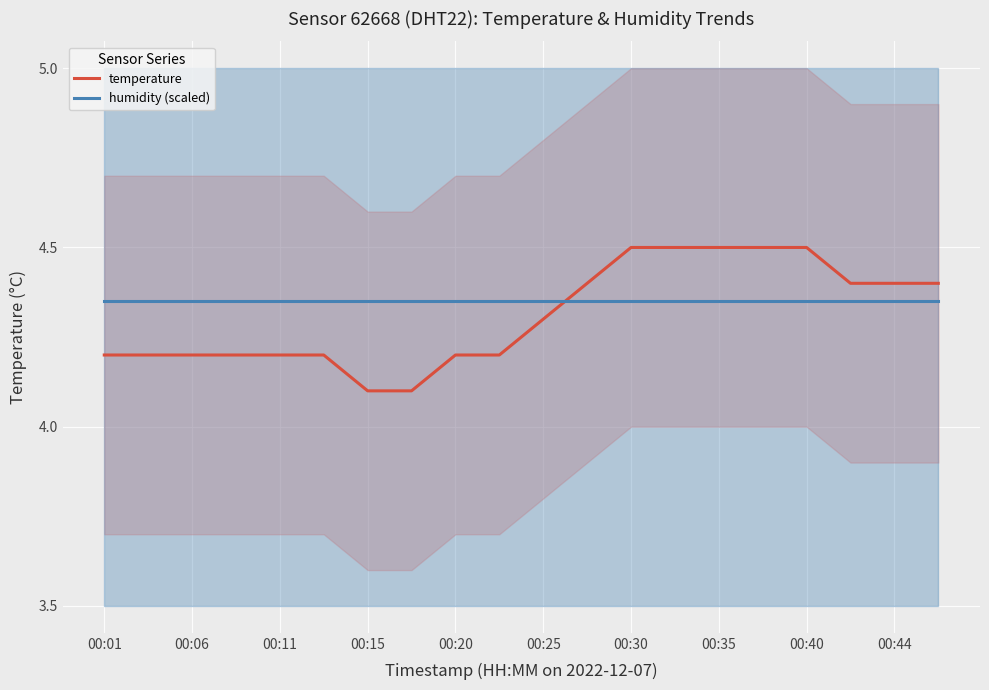

The value of humidity (scaled) at 00:35 is 5.9. True or false?

False